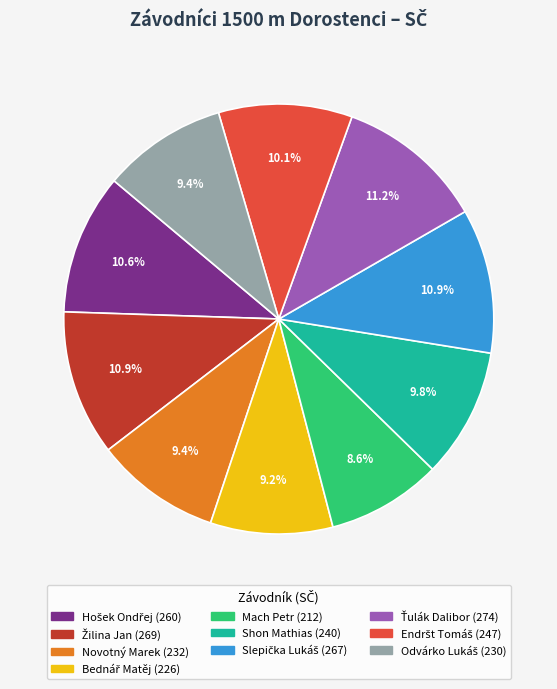

Count the number of slices in the pie.

10